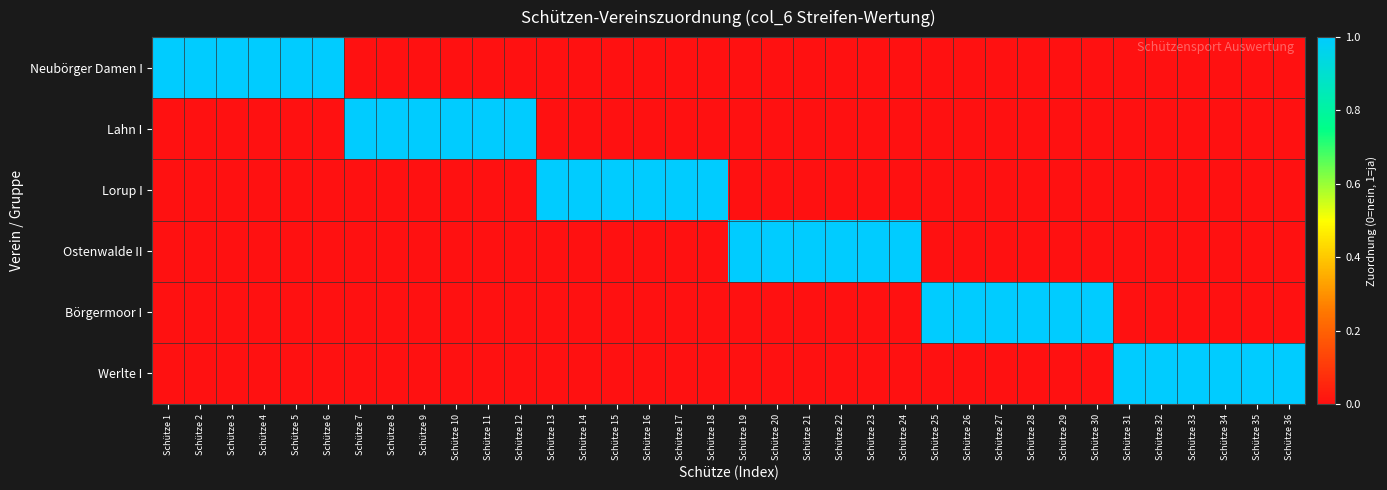

What is the maximum value shown in the chart?

1